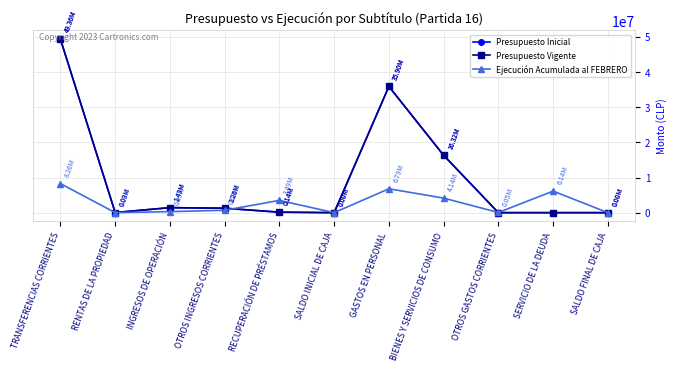

Does the chart have visible grid lines?

Yes